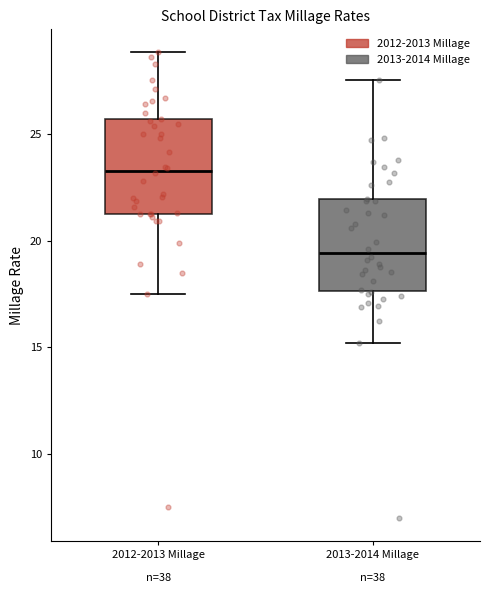

Which box's median line is the lowest?

2013-2014 Millage